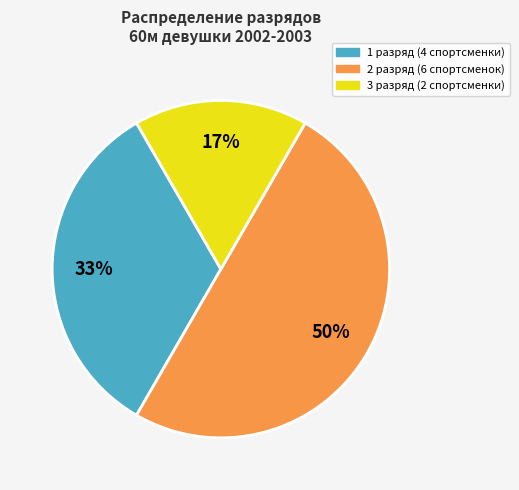

To the nearest percent, what is the difference between the largest and smallest slice percentages?

33%